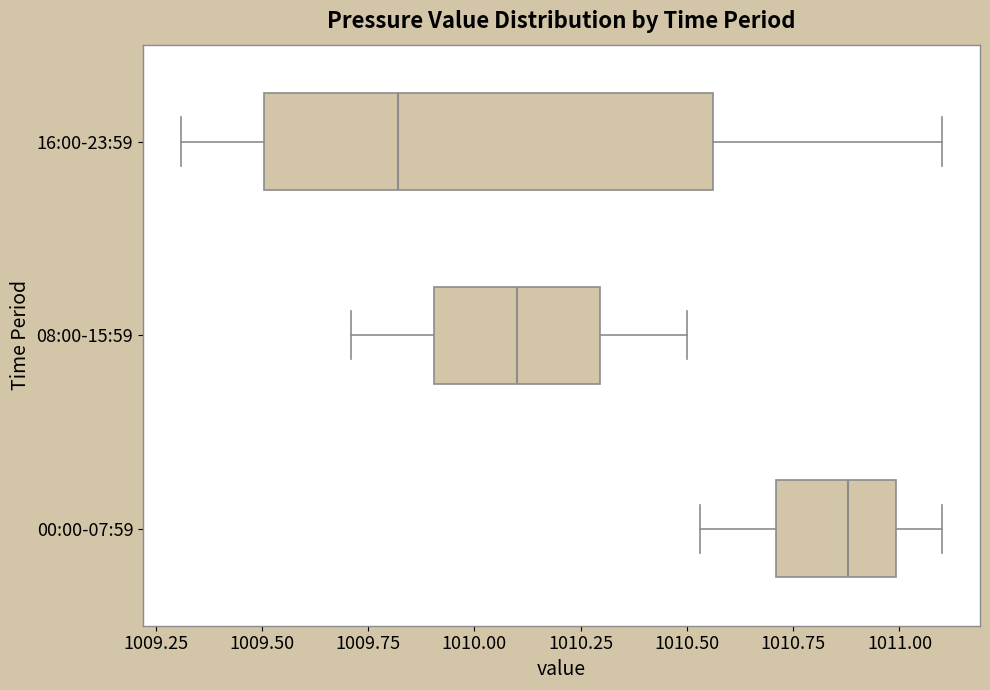

Comparing the boxes themselves (not the whiskers), which one is the widest?

16:00-23:59